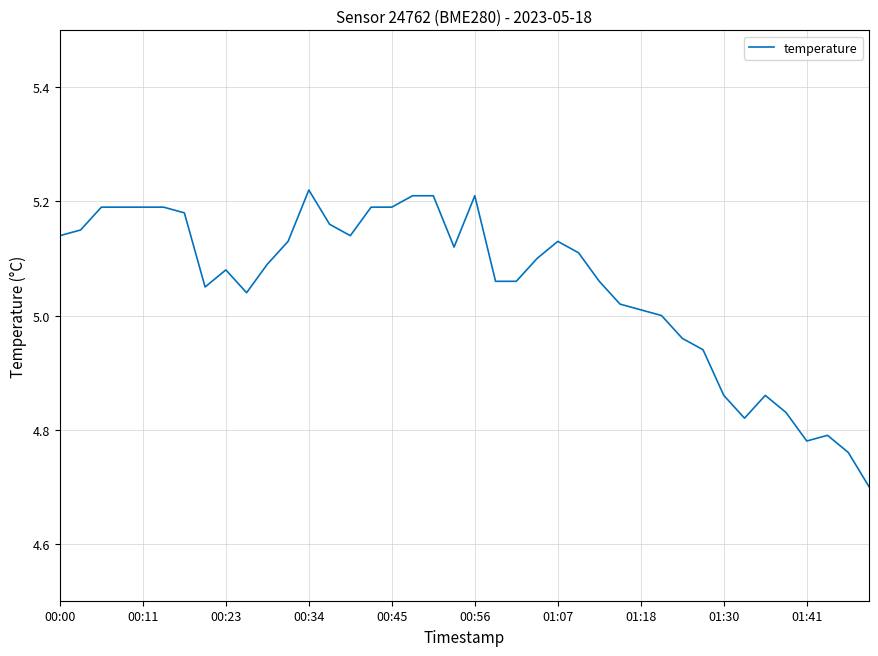

What is the difference between the maximum and minimum values?

0.5